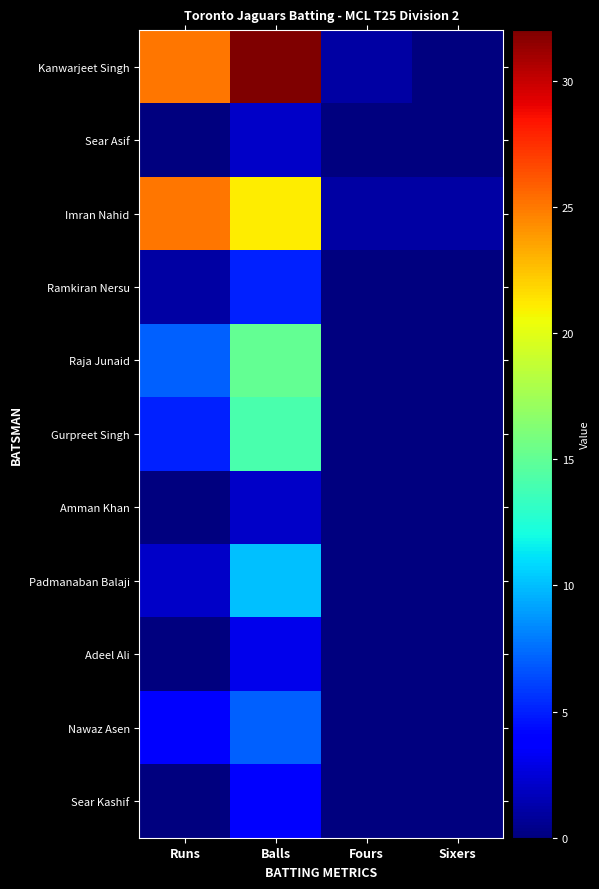

At Runs, list the series in order from largest to smallest.

Kanwarjeet Singh, Imran Nahid, Raja Junaid, Gurpreet Singh, Nawaz Asen, Padmanaban Balaji, Ramkiran Nersu, Sear Asif, Amman Khan, Adeel Ali, Sear Kashif